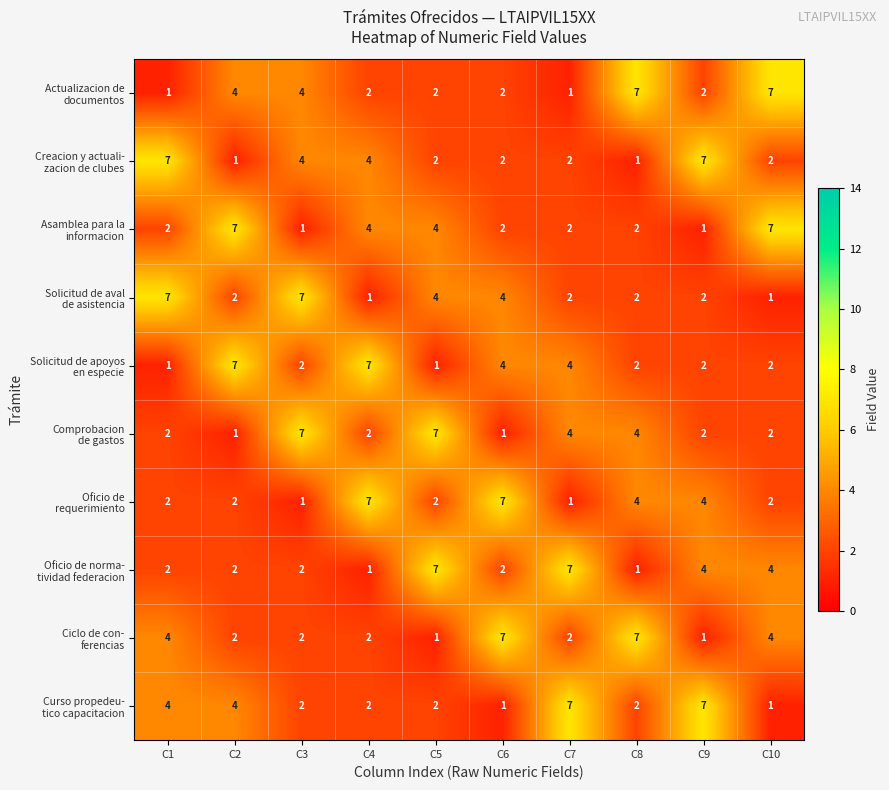

What is the maximum value shown in the chart?

7